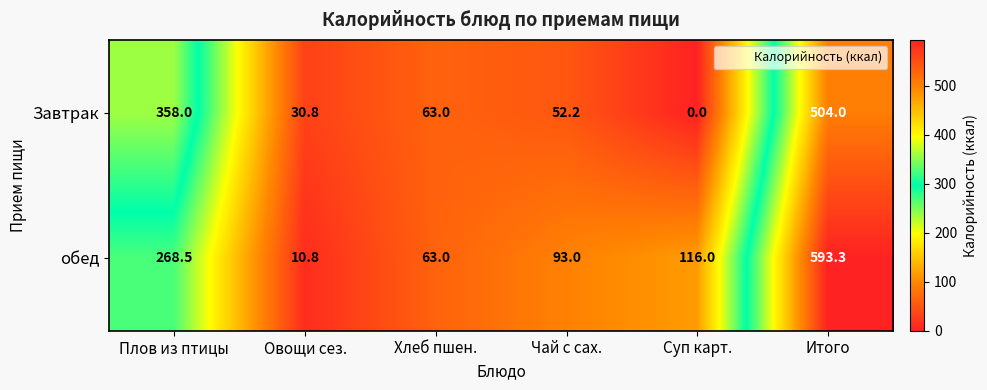

What is the greatest value displayed?

593.3